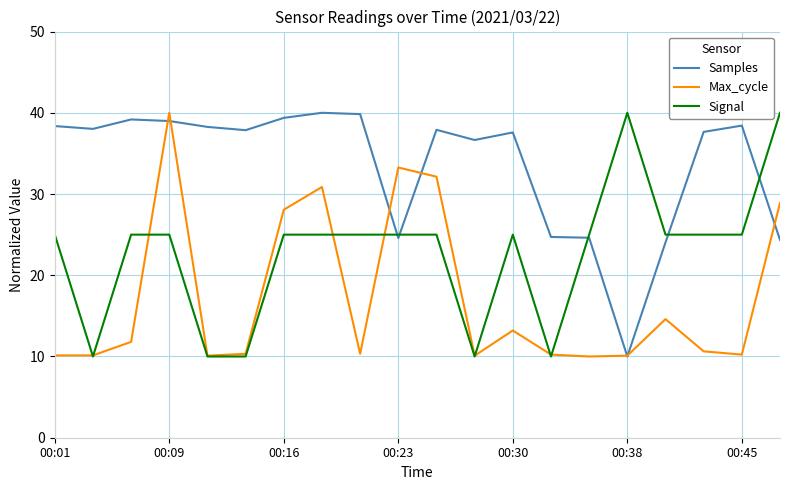

Which series has the largest total across all categories?

Samples